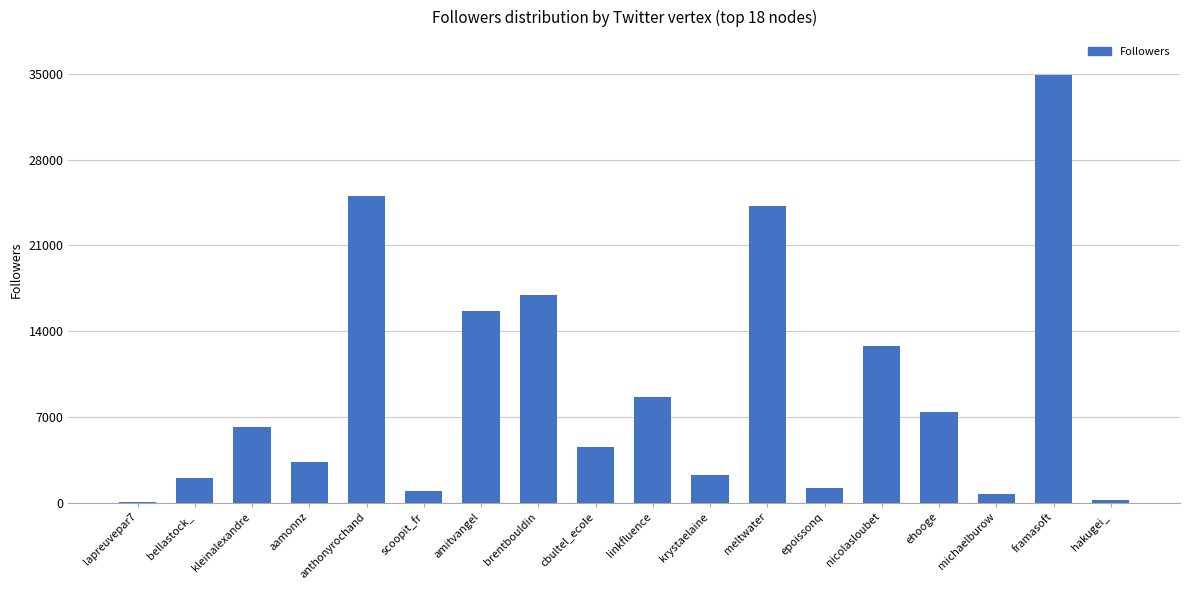

Reading right to left, transcribe all the data shown in this chart.

hakugei_=193	framasoft=34900	michaelburow=691	ehooge=7410	nicolasloubet=12754	epoissonq=1199	meltwater=24212	krystaelaine=2263	linkfluence=8639	cbultel_ecole=4558	brentbouldin=16915	amitvangel=15623	scoopit_fr=929	anthonyrochand=25010	aamonnz=3347	kleinalexandre=6210	bellastock_=2052	lapreuvepar7=36